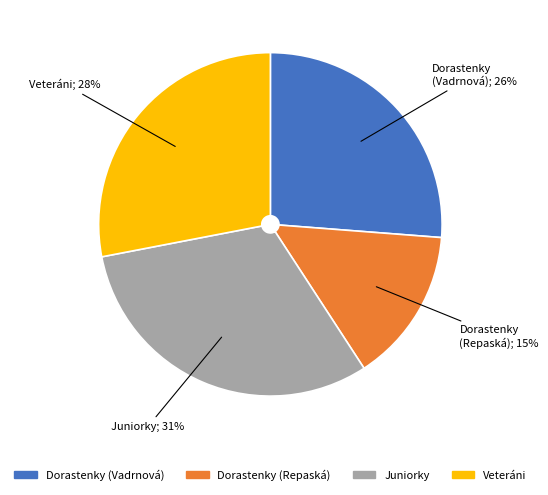

Is it true that Veteráni is 28% of the pie?

True